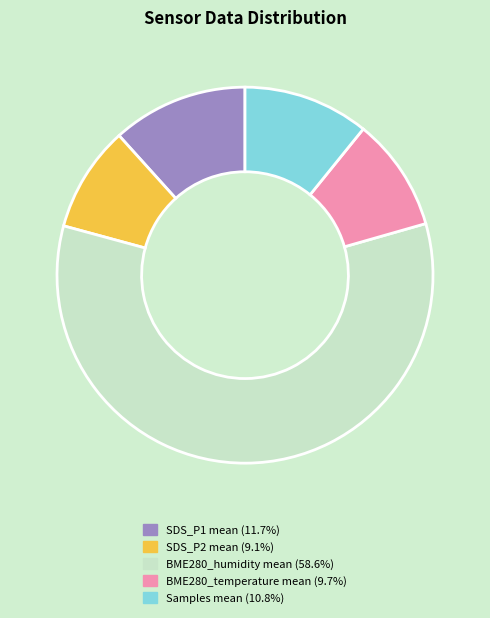

What is the ratio of the value at BME280_temperature mean to the value at SDS_P1 mean?

0.8